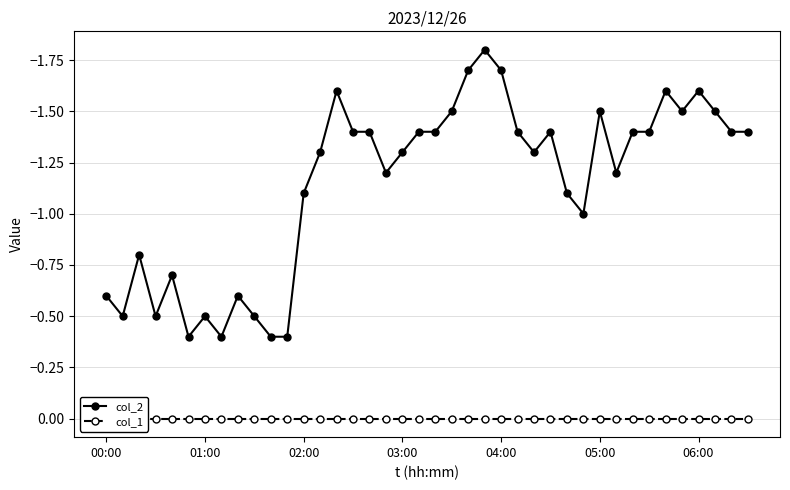

What is the maximum value for col_2?

-0.4